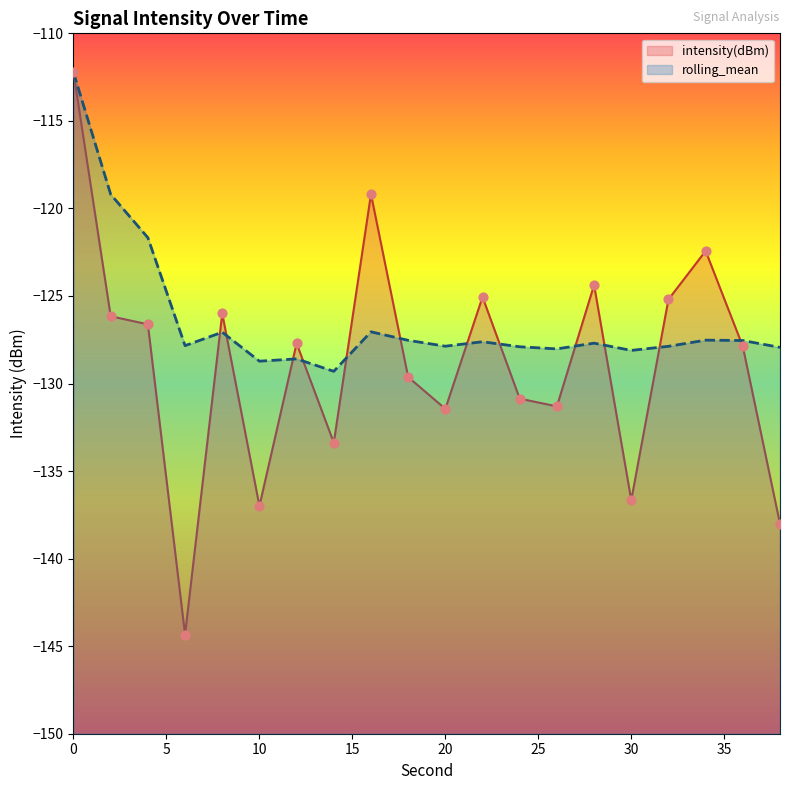

Which series contains the highest Y value?

intensity(dBm)